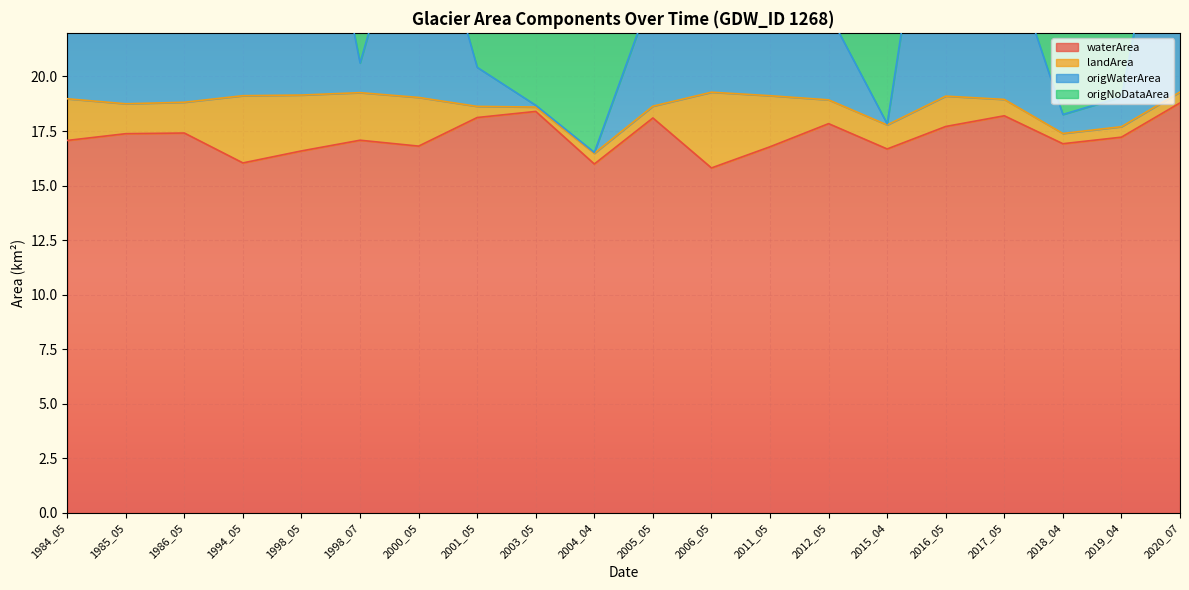

Is the value of origWaterArea at 2020_07 greater than the value of waterArea at 2020_07?

Yes